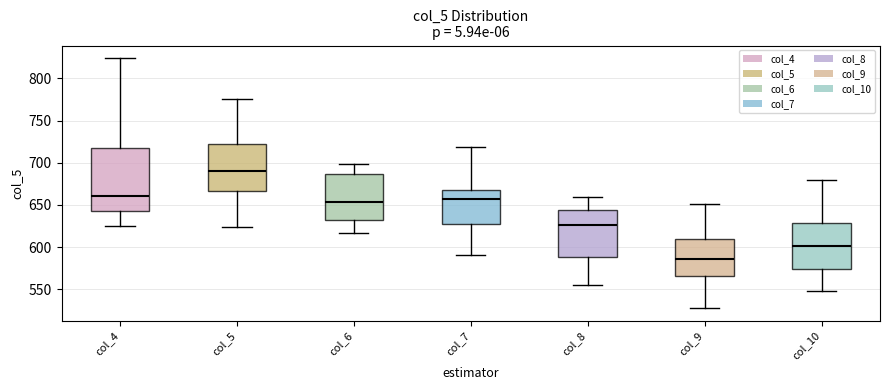

Reading left to right, read every box against the y-axis: the position of its median line, the range the box covers, and the ends of its whiskers. The values are not printed on the chart, so give them approximately, as read against the axis.

col_4: median 660, box 645 to 720, whiskers 625 to 825
col_5: median 690, box 665 to 720, whiskers 625 to 775
col_6: median 655, box 635 to 685, whiskers 615 to 700
col_7: median 660, box 630 to 670, whiskers 590 to 720
col_8: median 625, box 590 to 645, whiskers 555 to 660
col_9: median 585, box 565 to 610, whiskers 530 to 650
col_10: median 600, box 575 to 630, whiskers 550 to 680